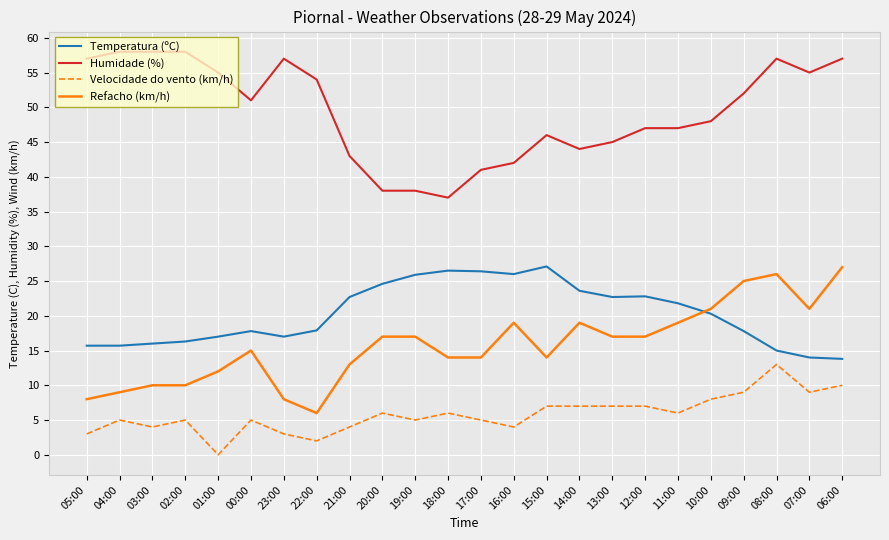

What is the total value across all series at 16:00?

91.0